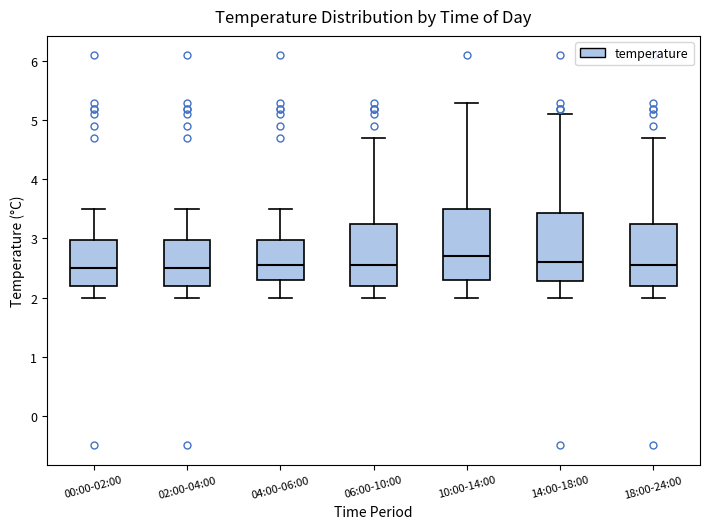

Reading left to right, read every box against the y-axis: the position of its median line, the range the box covers, and the ends of its whiskers. The values are not printed on the chart, so give them approximately, as read against the axis.

00:00-02:00: median 2.5, box 2.2 to 3.0, whiskers 2.0 to 3.5
02:00-04:00: median 2.5, box 2.2 to 3.0, whiskers 2.0 to 3.5
04:00-06:00: median 2.6, box 2.3 to 3.0, whiskers 2.0 to 3.5
06:00-10:00: median 2.6, box 2.2 to 3.3, whiskers 2.0 to 4.7
10:00-14:00: median 2.7, box 2.3 to 3.5, whiskers 2.0 to 5.3
14:00-18:00: median 2.6, box 2.3 to 3.4, whiskers 2.0 to 5.1
18:00-24:00: median 2.6, box 2.2 to 3.3, whiskers 2.0 to 4.7